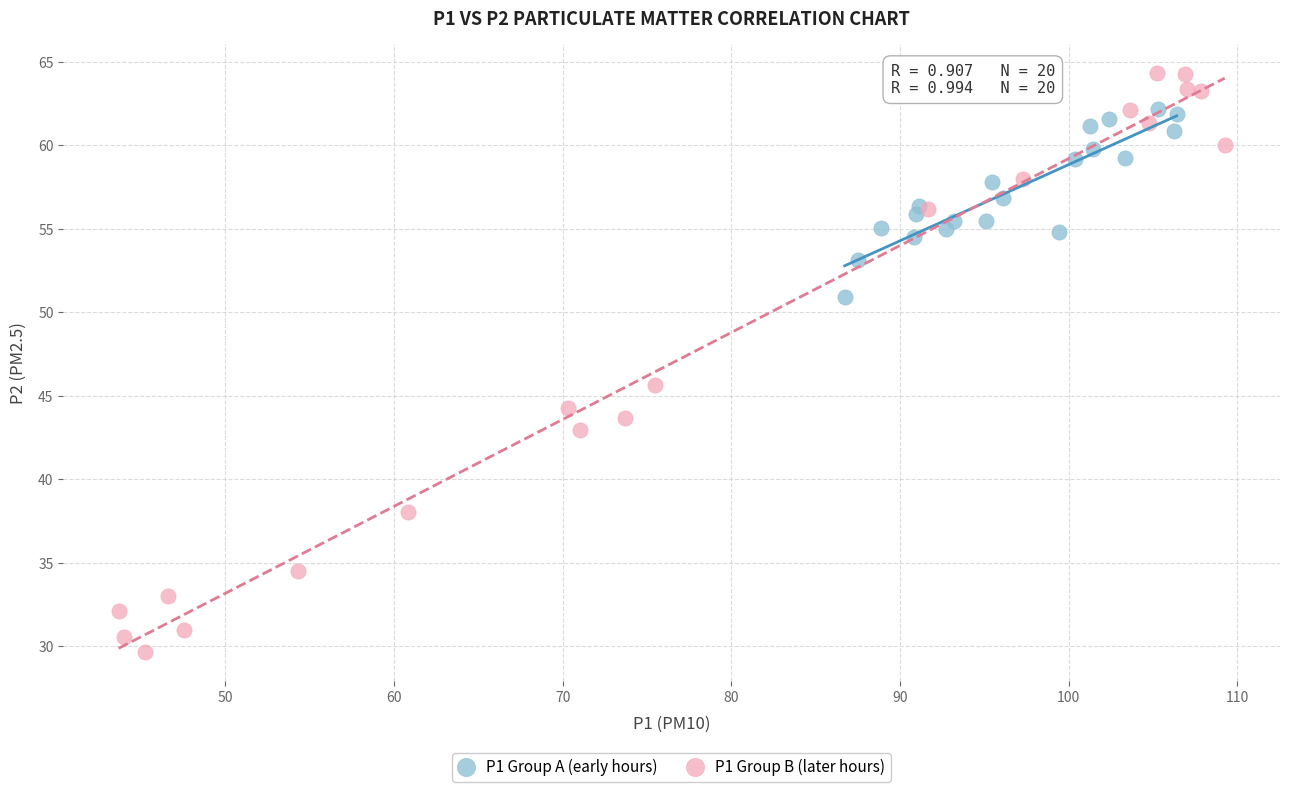

What are all the series names shown in the legend?

P1 Group A (early hours), P1 Group B (later hours)